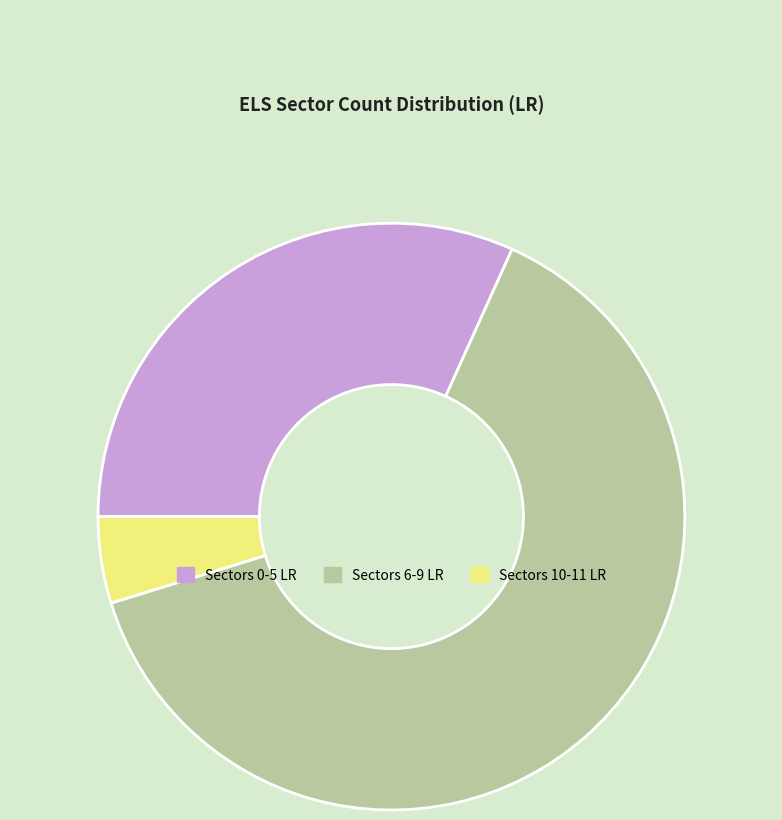

What is the smallest slice in the pie chart?

Sectors 10-11 LR